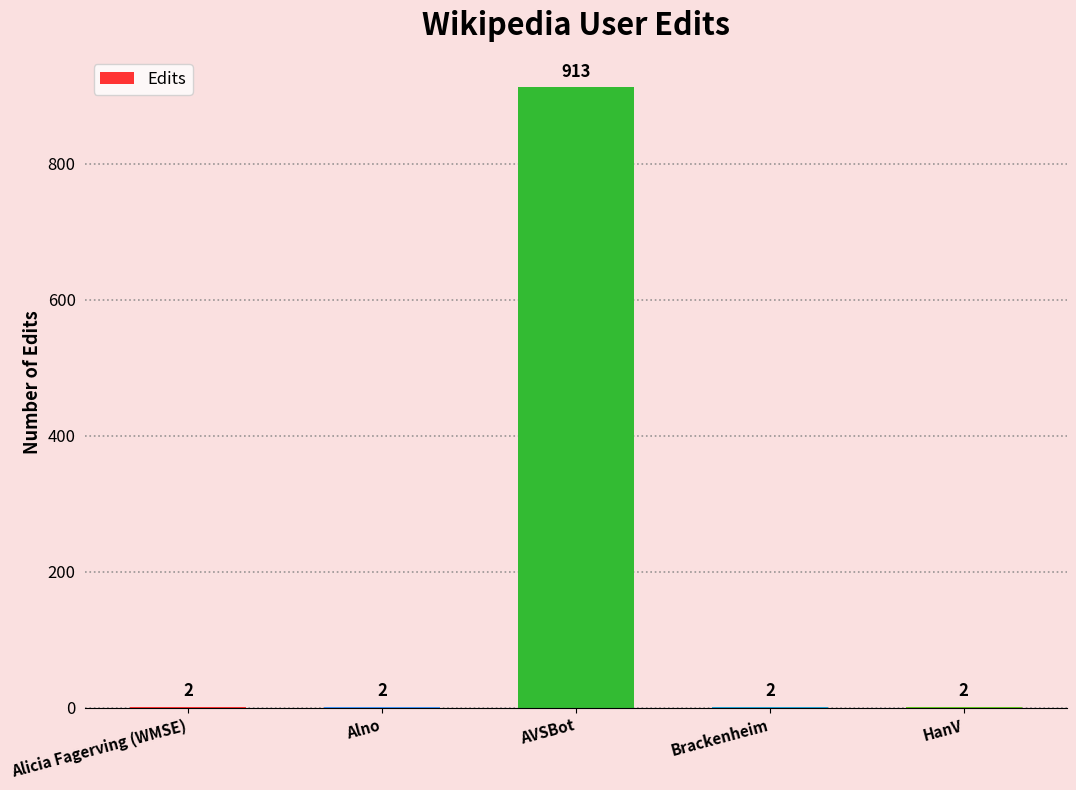

The chart shows a value of 913 at AVSBot. True or false?

True